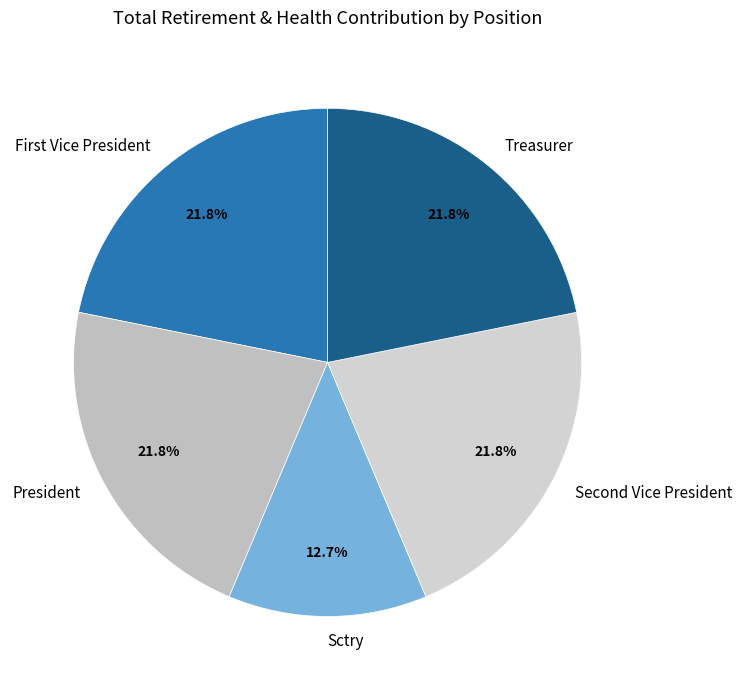

Which has a higher value, Sctry or President?

President